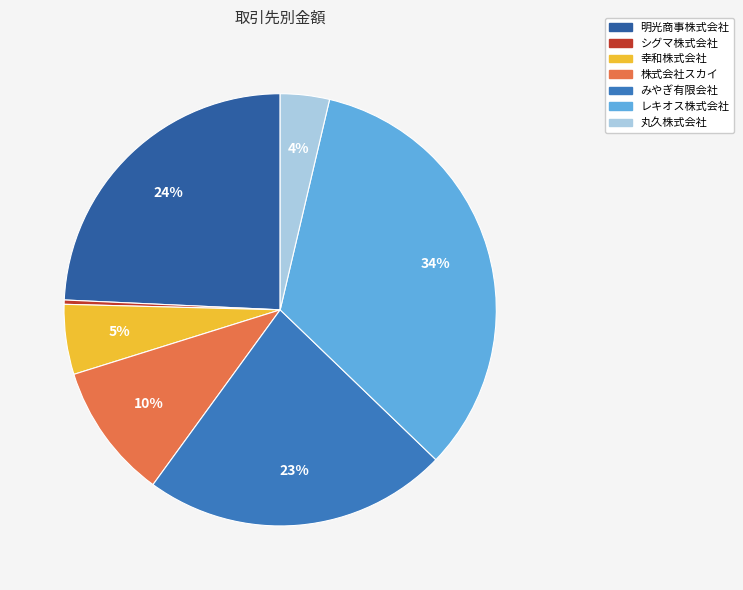

Does any single category account for the majority?

No